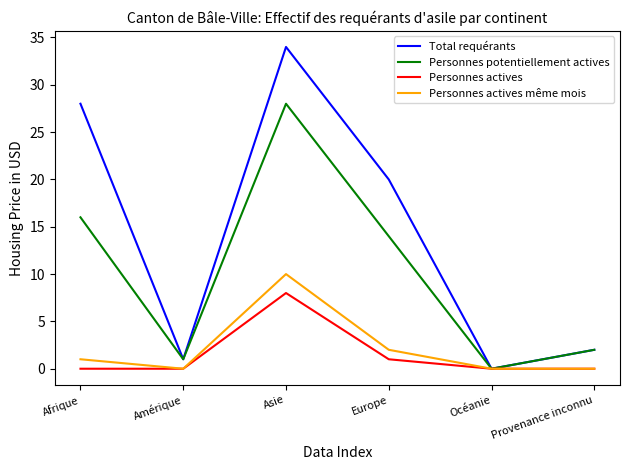

At which category is the sum across all series the highest?

Asie